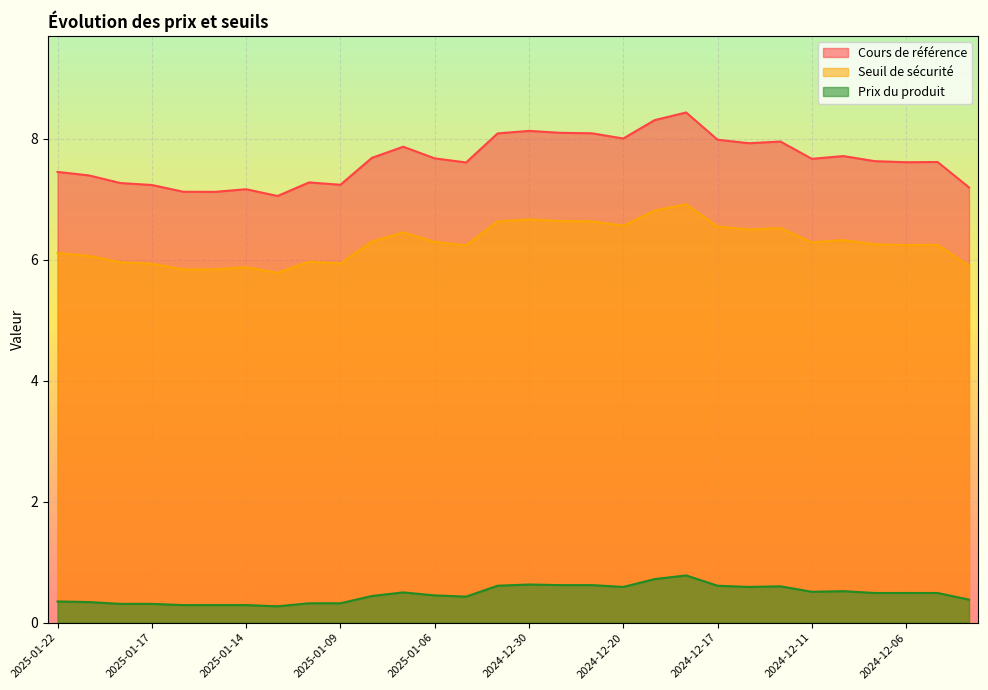

True or false: Prix du produit and Cours de référence intersect in this chart.

False